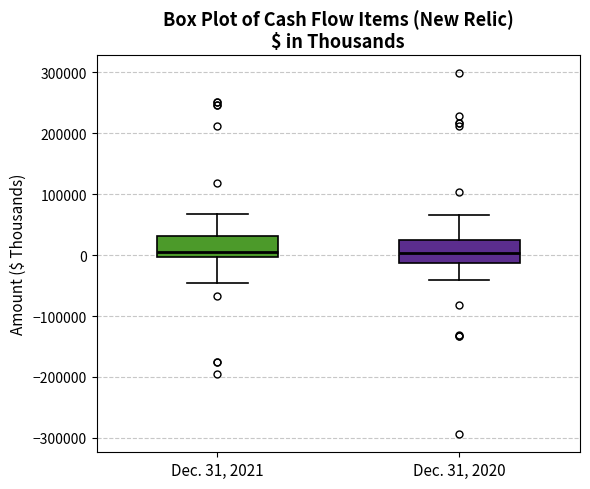

Reading left to right, transcribe this box plot: for each box, give where its median line is, the range the box spans, and where its two whiskers end, as read against the y-axis. The values are not printed on the chart, so give them approximately, as read against the axis.

Dec. 31, 2021: median 0 (just above the box's lower edge), box 0 to 30000, whiskers -50000 to 70000
Dec. 31, 2020: median 0, box -10000 to 20000, whiskers -40000 to 70000